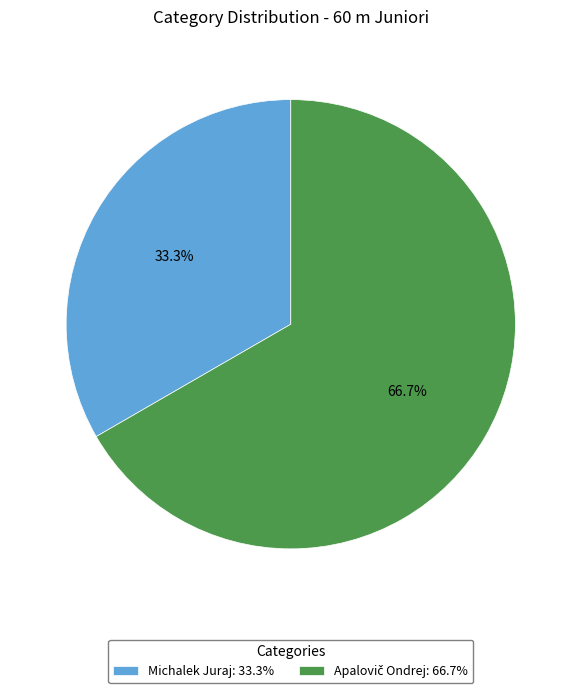

Does Michalek Juraj: 33.3% account for over 50% of the chart?

No